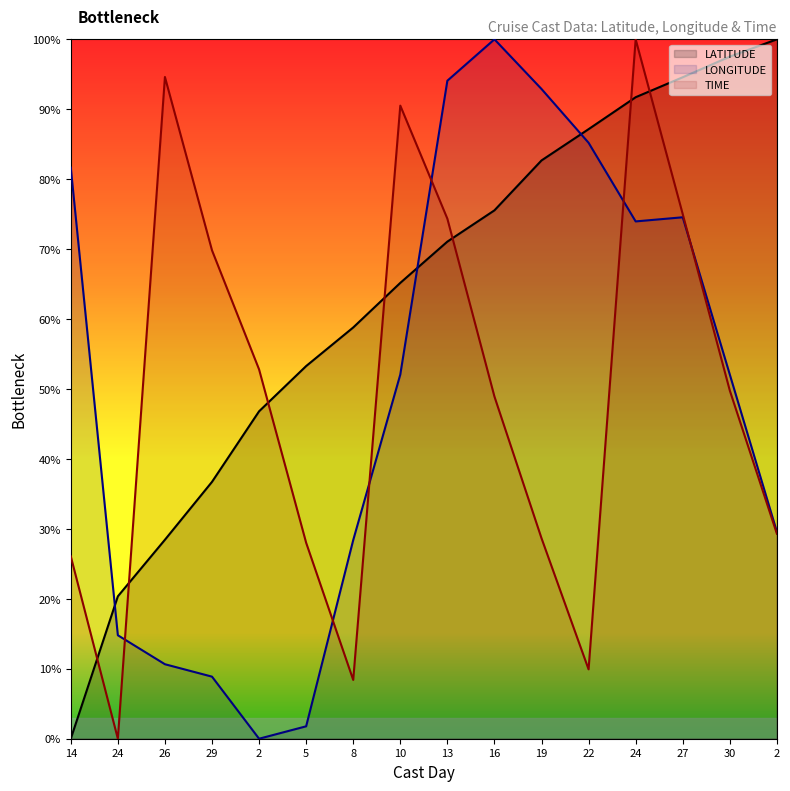

What is the difference between the second highest and second lowest values in the LATITUDE series?

77.2